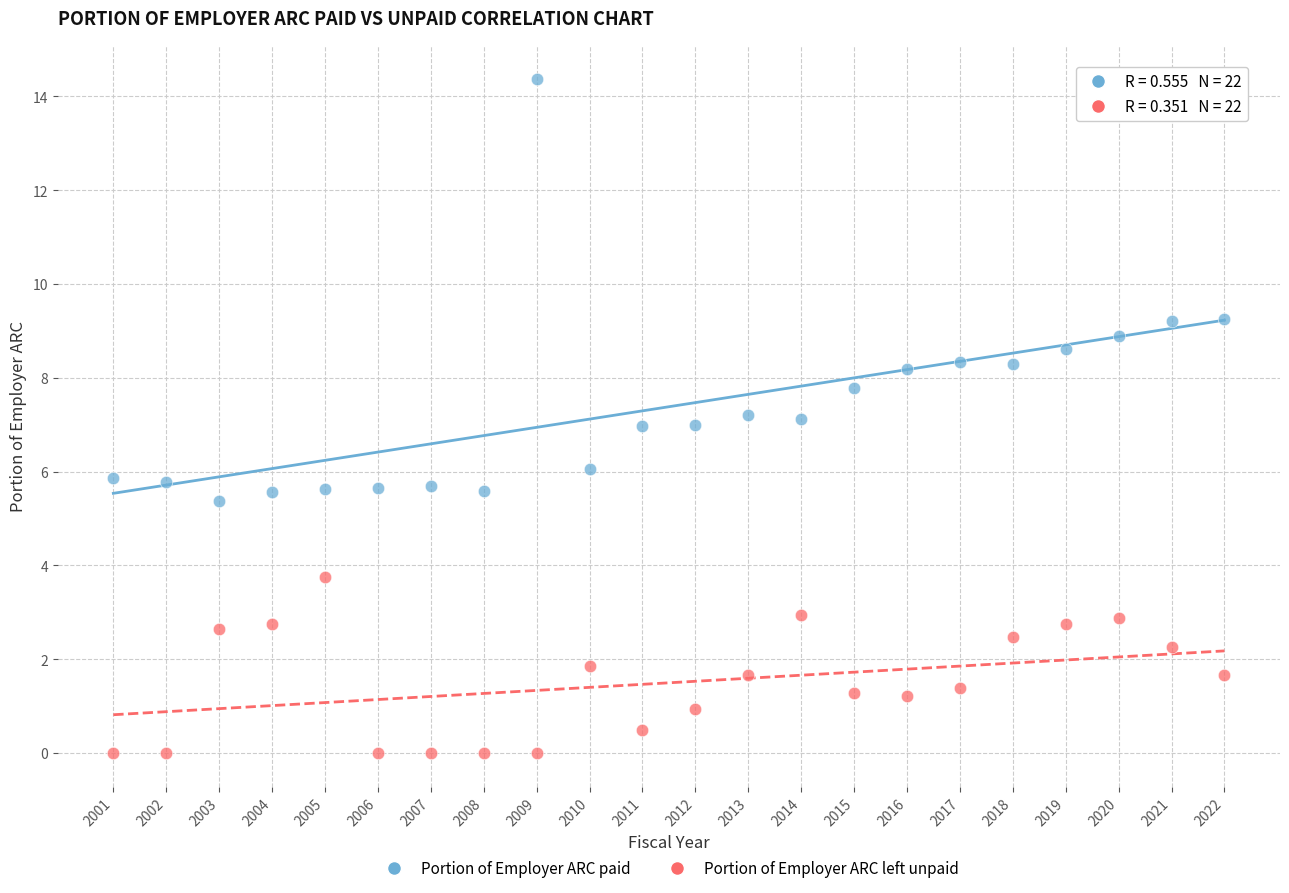

Across all data points, what is the range of Y values (max minus min)?

14.4